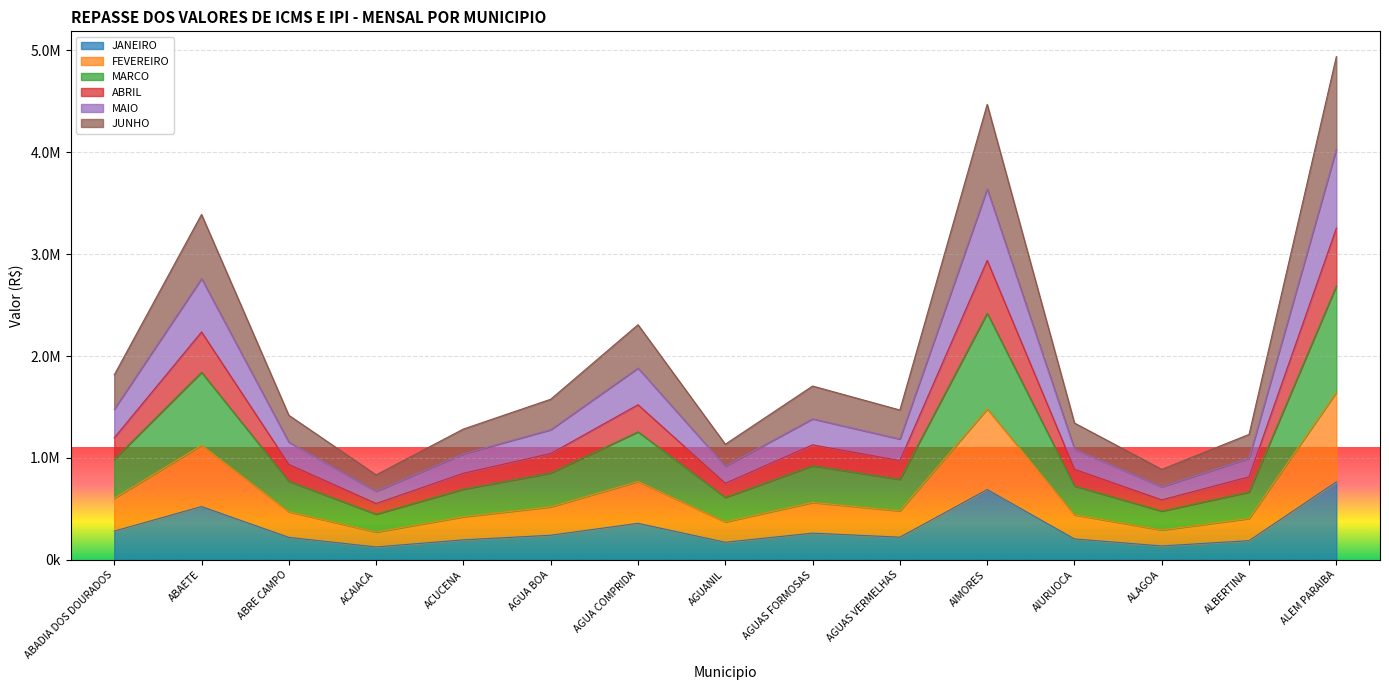

Where is the first local maximum for FEVEREIRO?

ABAETE